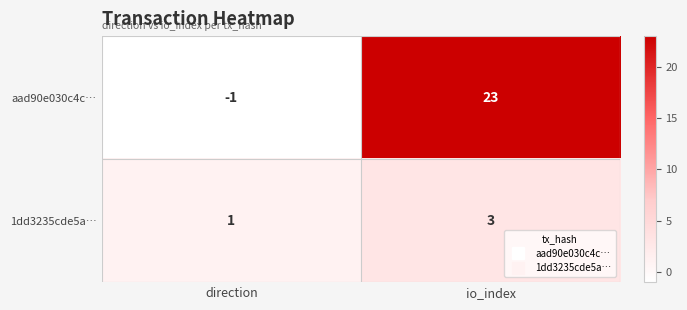

Reading left to right, what are all the values shown in this chart?

aad90e030c4c…: direction=-1	io_index=23
1dd3235cde5a…: direction=1	io_index=3